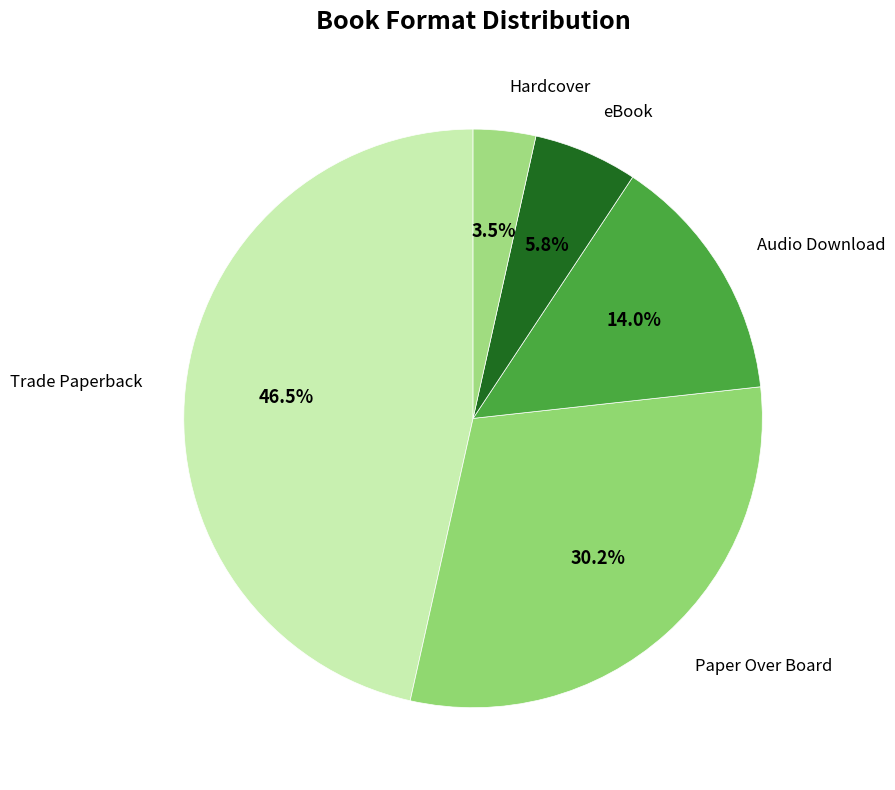

How many slices are in this pie chart?

5